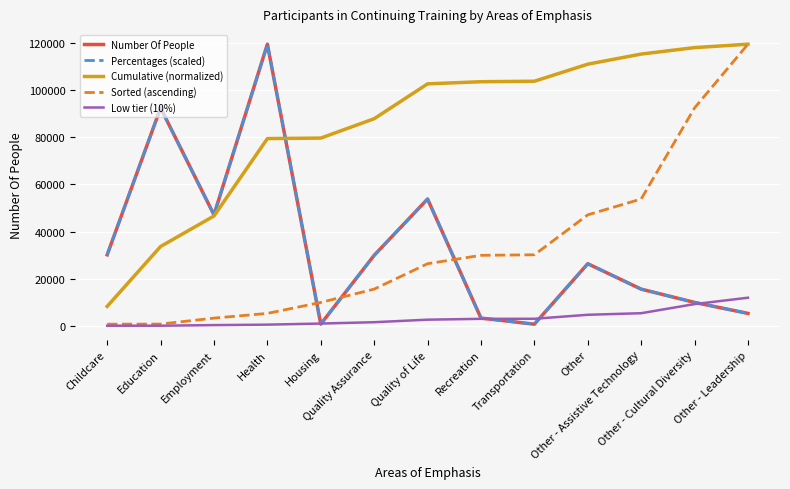

In Number Of People, how many points are lower than both neighbors (excluding endpoints)?

3